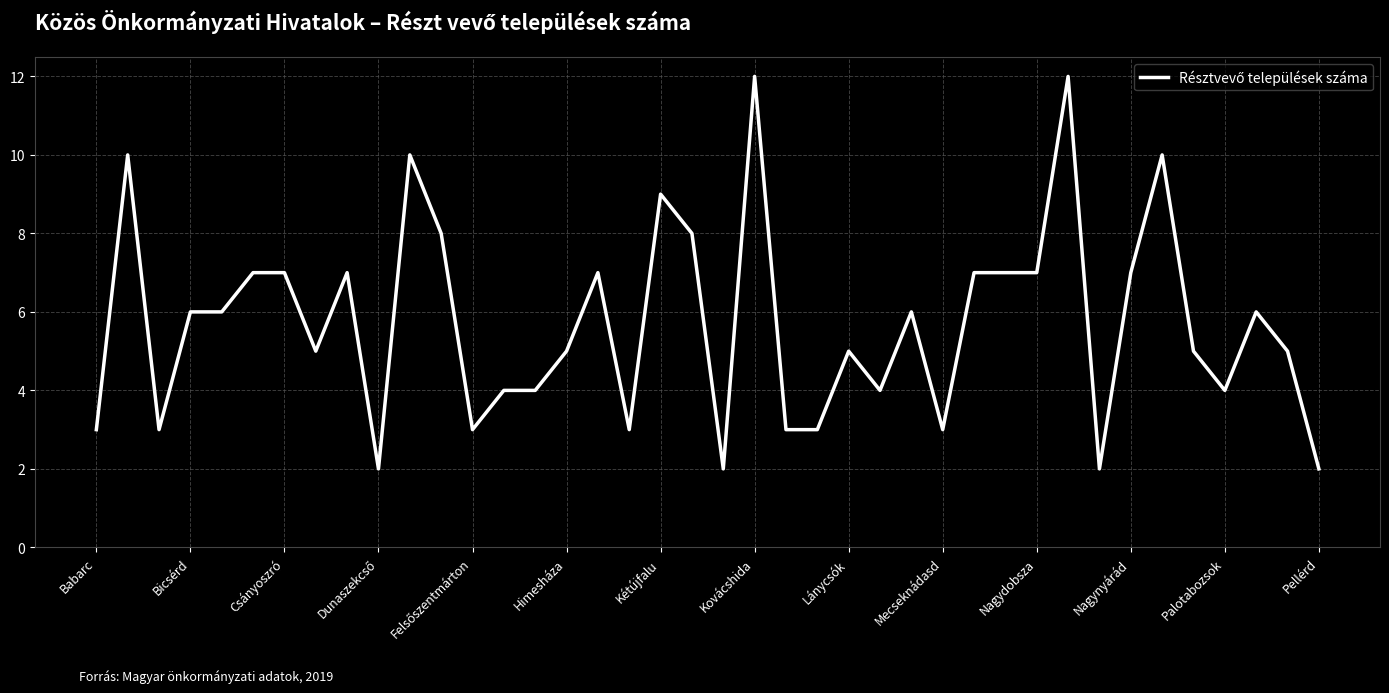

Reading left to right, what are all the values shown in this chart?

3	10	3	6	6	7	7	5	7	2	10	8	3	4	4	5	7	3	9	8	2	12	3	3	5	4	6	3	7	7	7	12	2	7	10	5	4	6	5	2